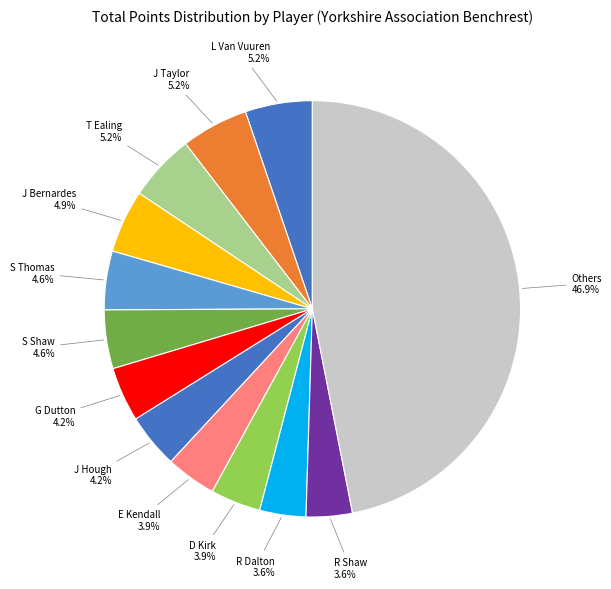

How many slices are in this pie chart?

13